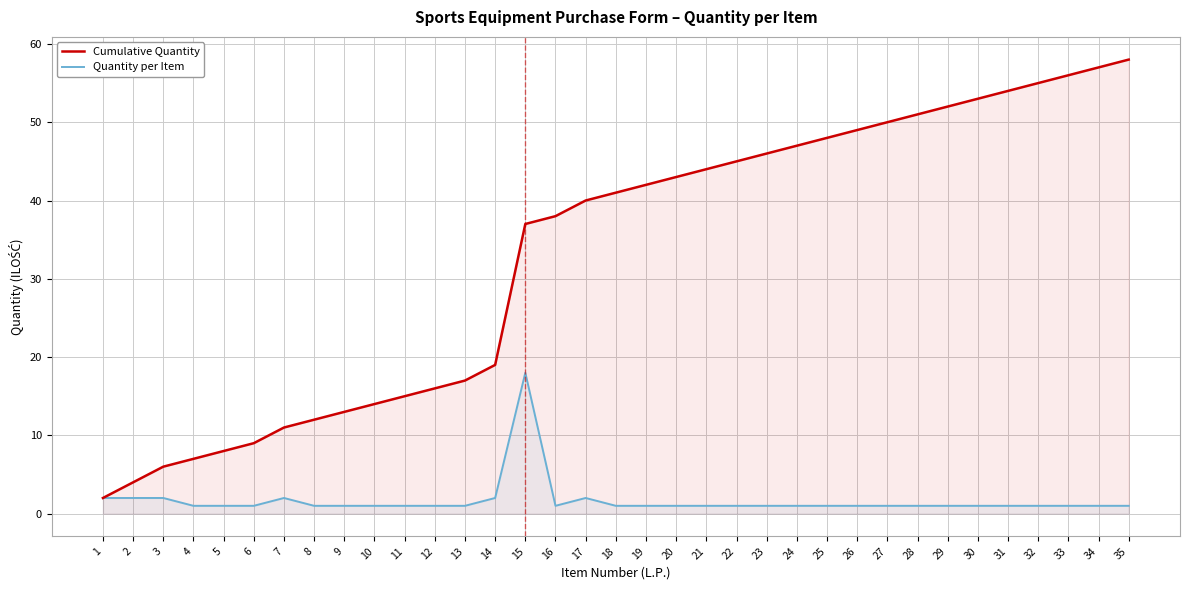

Which series has the largest range (max minus min)?

Cumulative Quantity